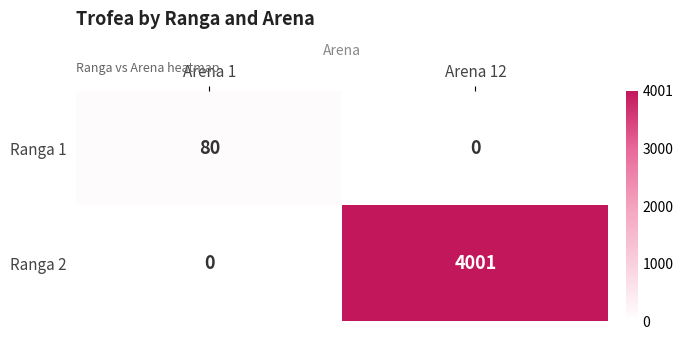

What is the greatest value displayed?

4001